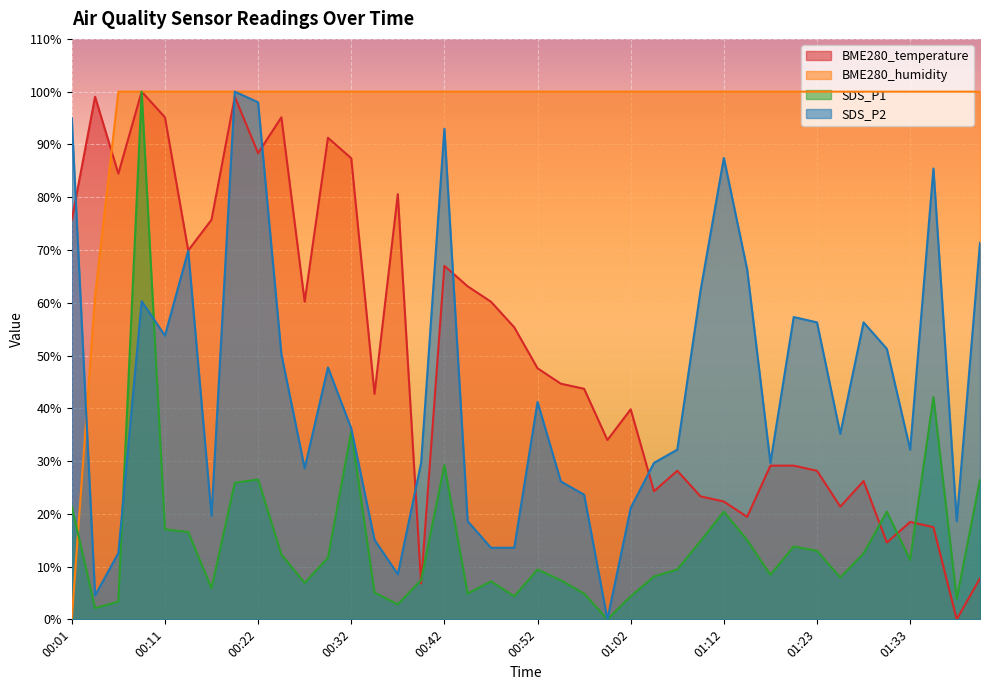

How many lines are shown in the chart?

4